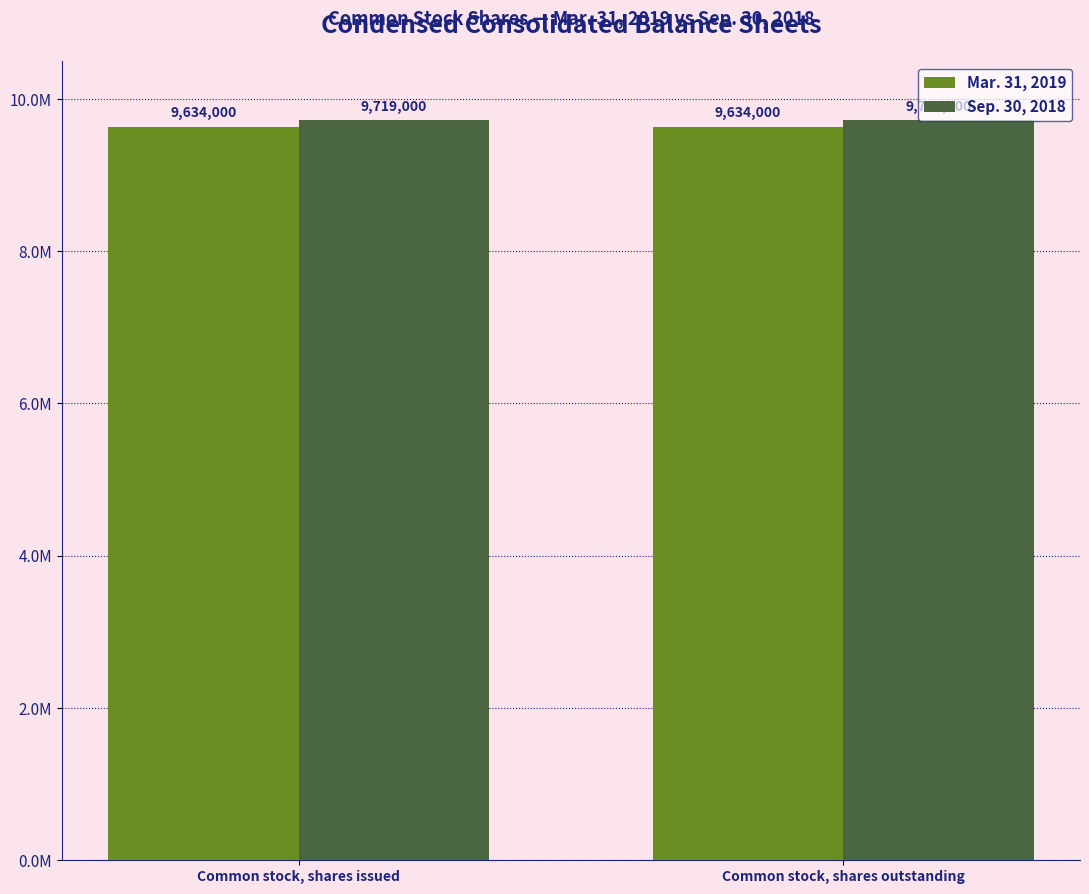

The value of Mar. 31, 2019 at Common stock, shares issued is 15607637. True or false?

False